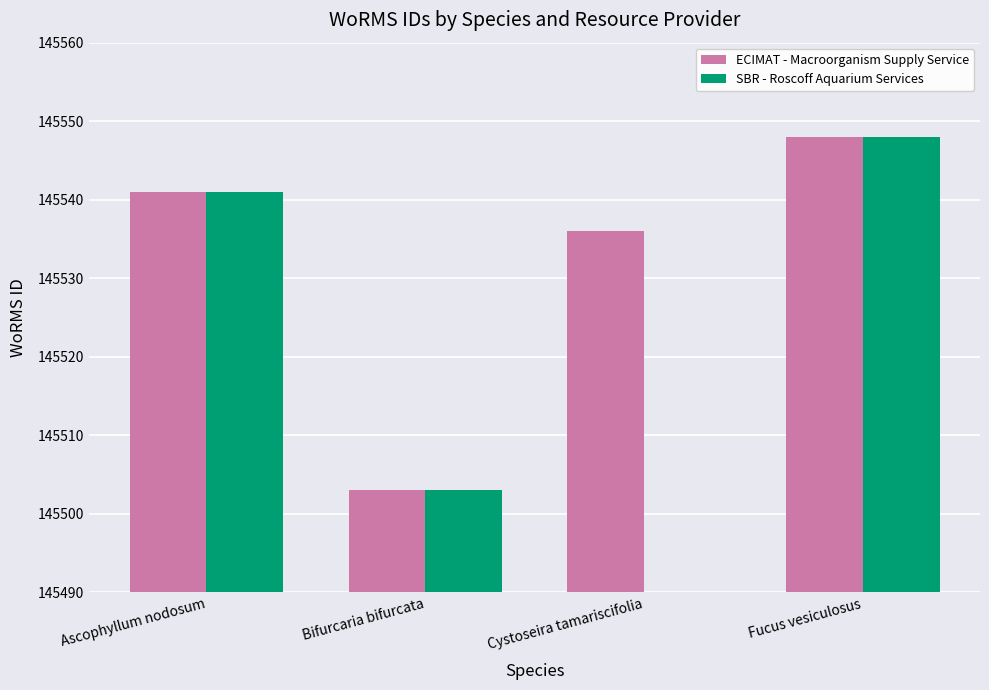

The ECIMAT - Macroorganism Supply Service series shows 145503 at Bifurcaria bifurcata. True or false?

True